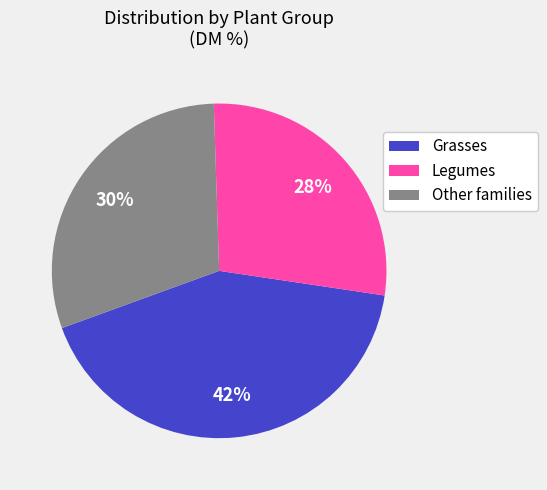

Is it true that Grasses is 49% of the pie?

False